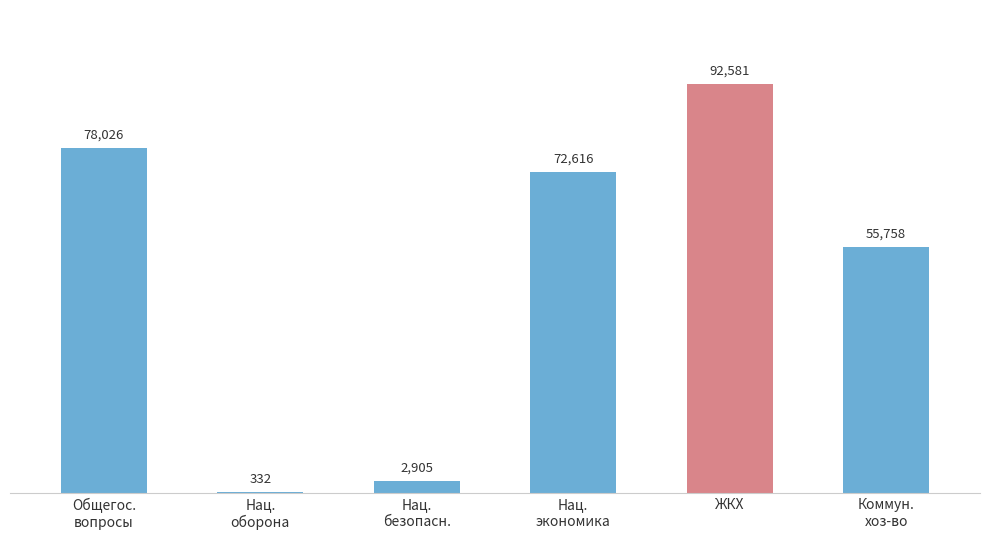

Which category has the lowest value across all series?

Нац.
oборона